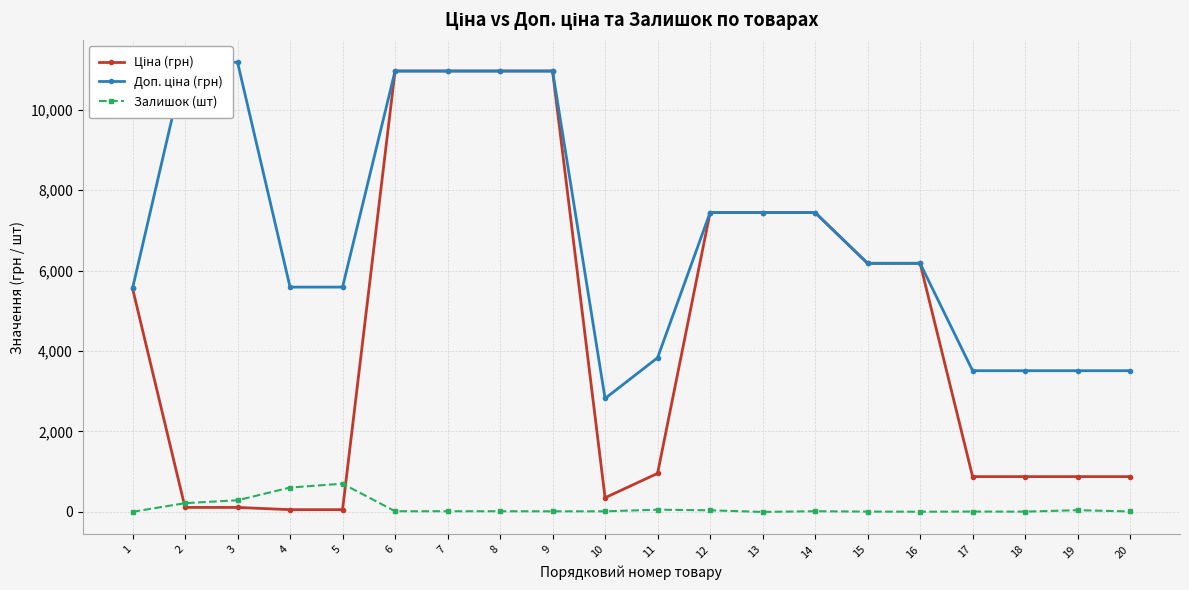

Is it true that Залишок (шт) equals 606.0 at 4?

True